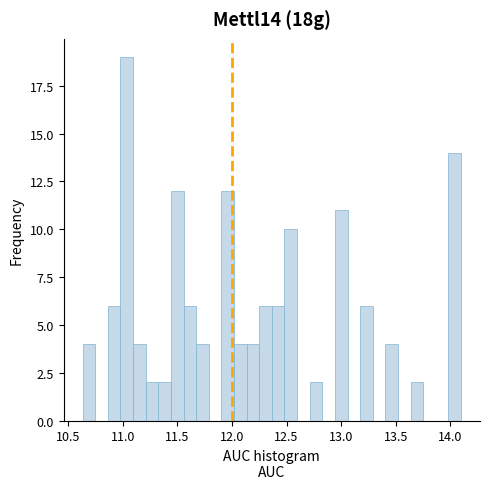

Around what value on the x-axis is the tallest bar? Give the approximate position of its centre, as read against the axis.

11.05